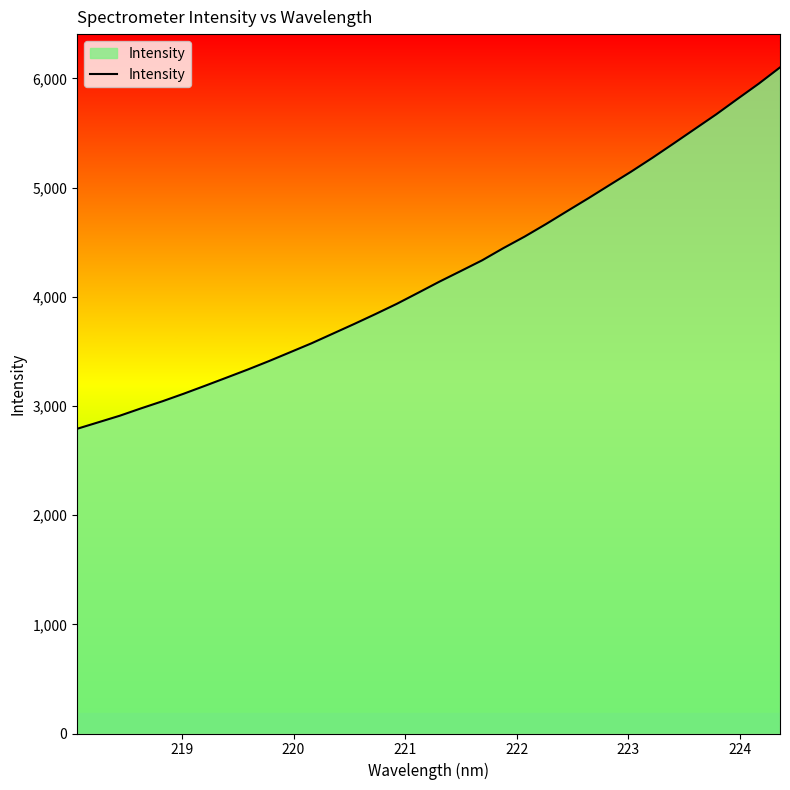

What is the minimum value shown in the chart?

2791.1